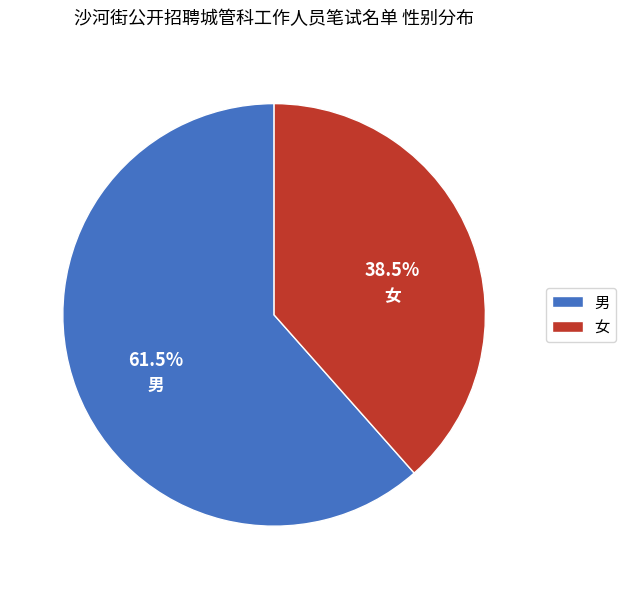

Is 女 the majority of the pie?

No